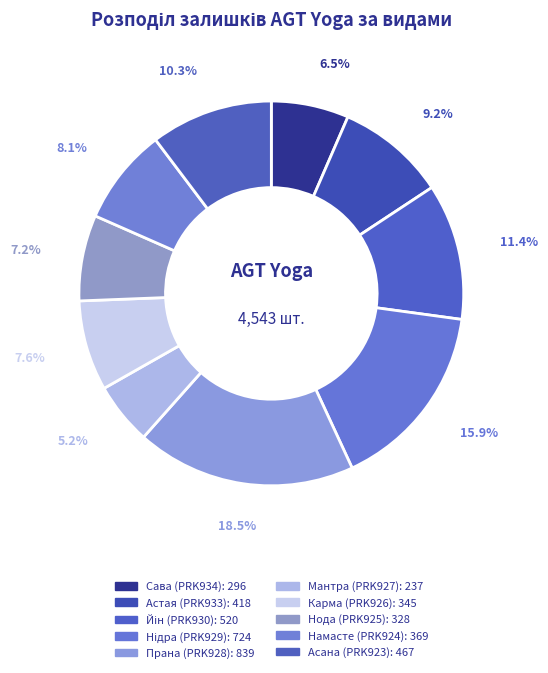

To the nearest percent, what is the average slice percentage?

10%